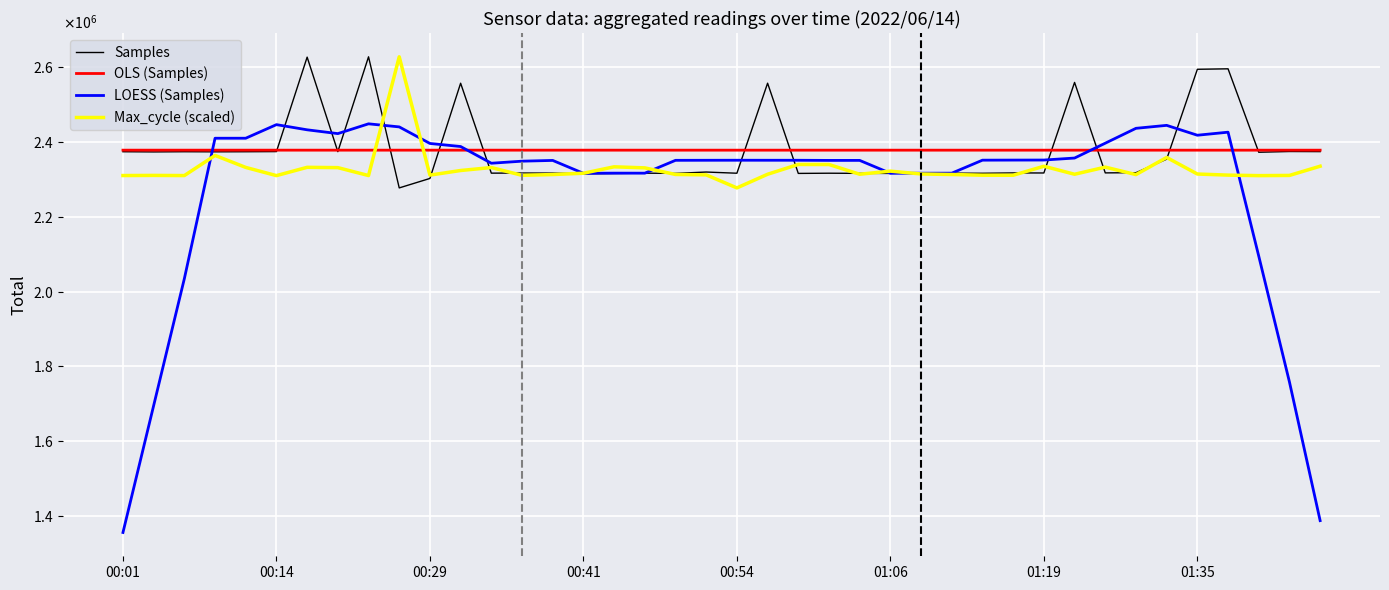

What are all the series names shown in the legend?

Samples, OLS (Samples), LOESS (Samples), Max_cycle (scaled)